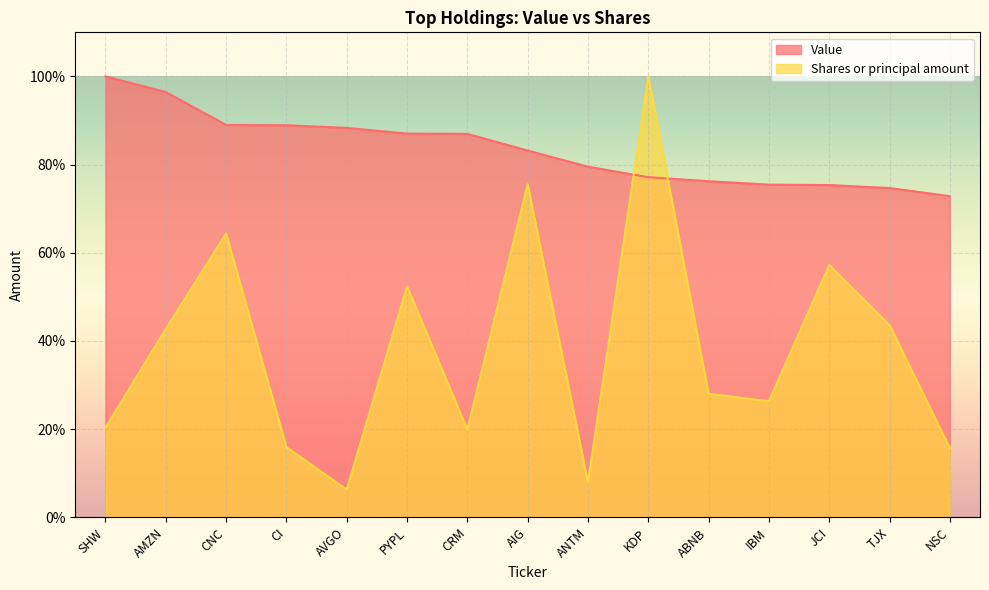

Which category has the highest value across all series?

SHW